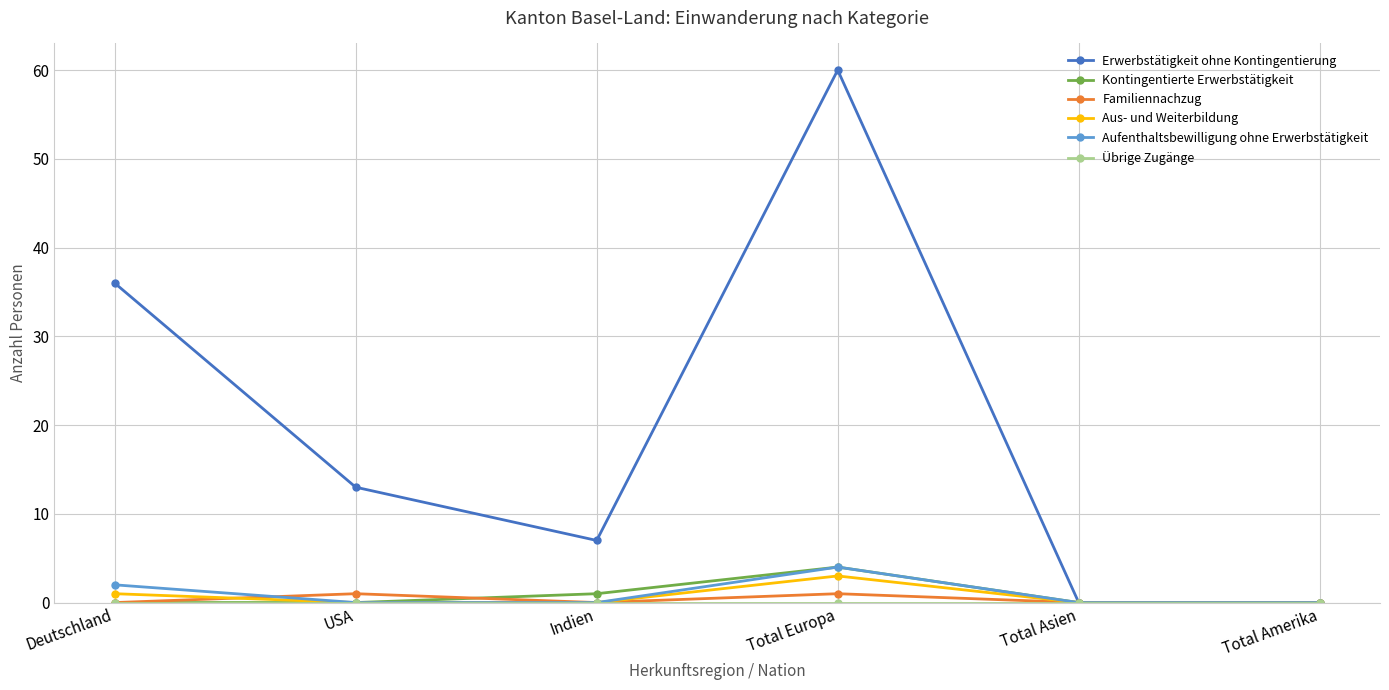

How many categories are shown in the chart?

6